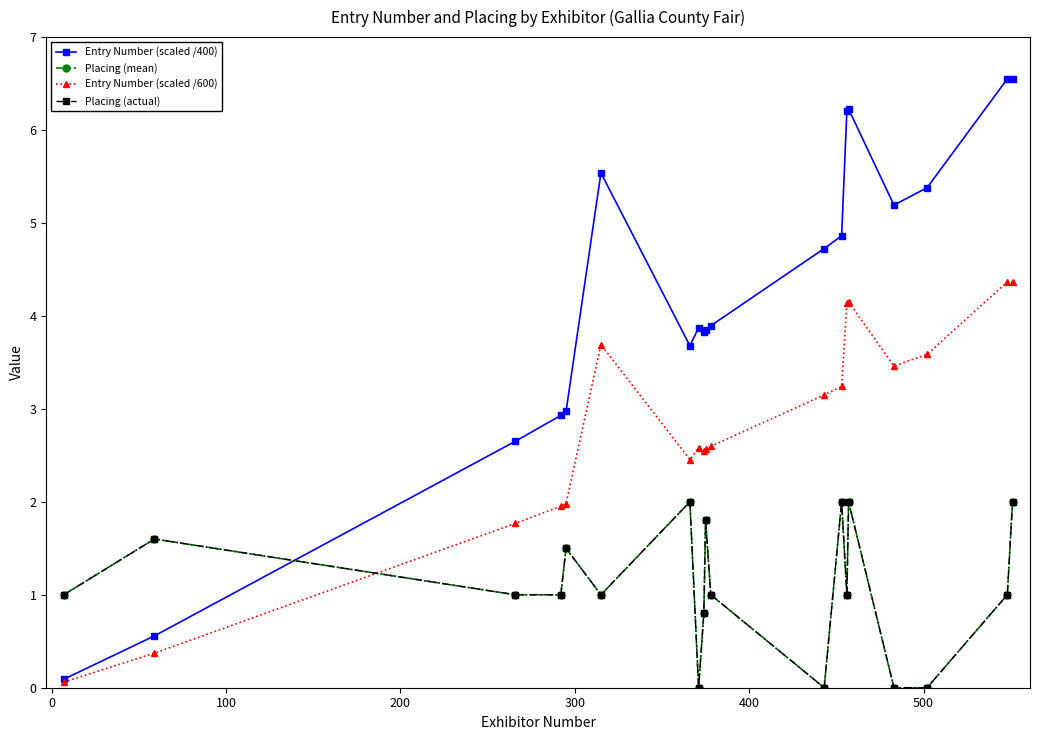

Does the chart have visible grid lines?

No